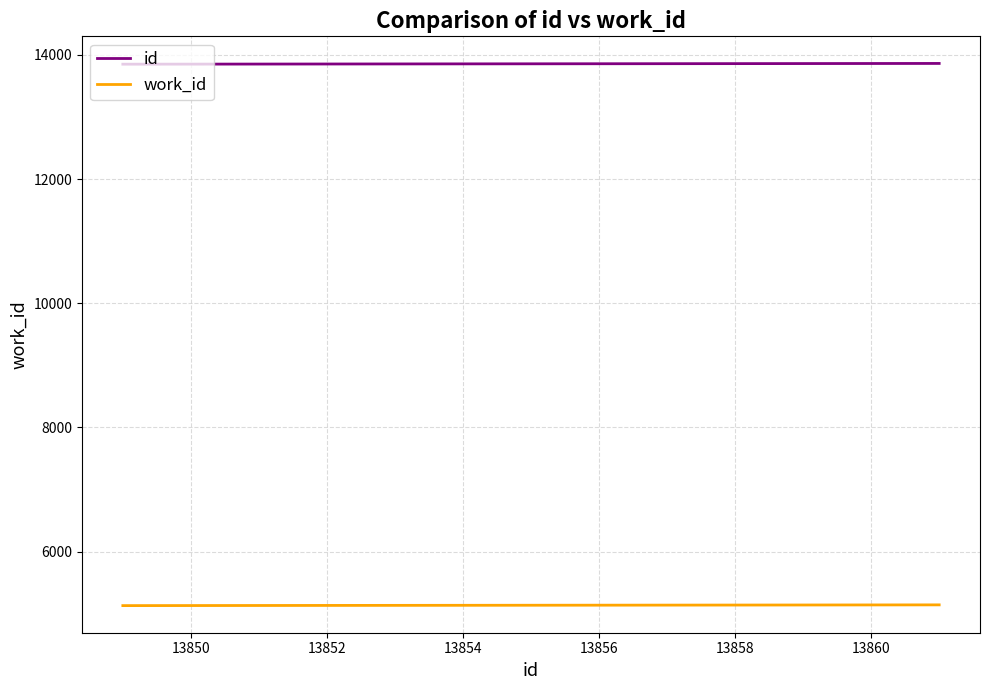

Rank the series by their maximum value, from highest to lowest.

id, work_id